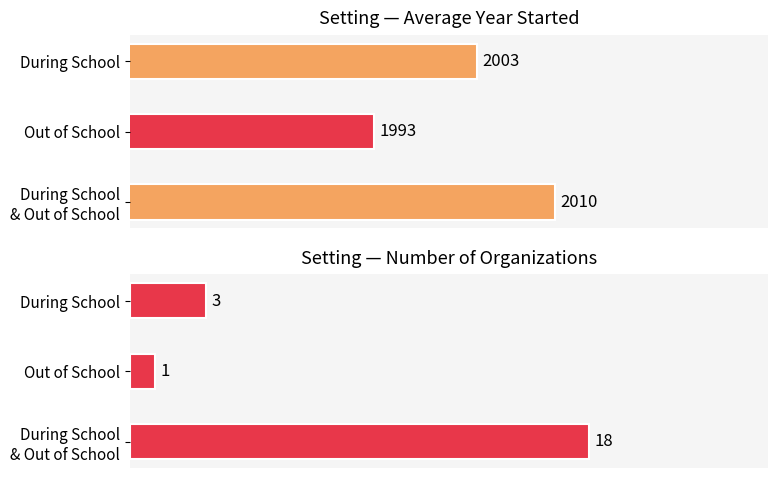

How many values in the Count of Organizations series are below 3?

1